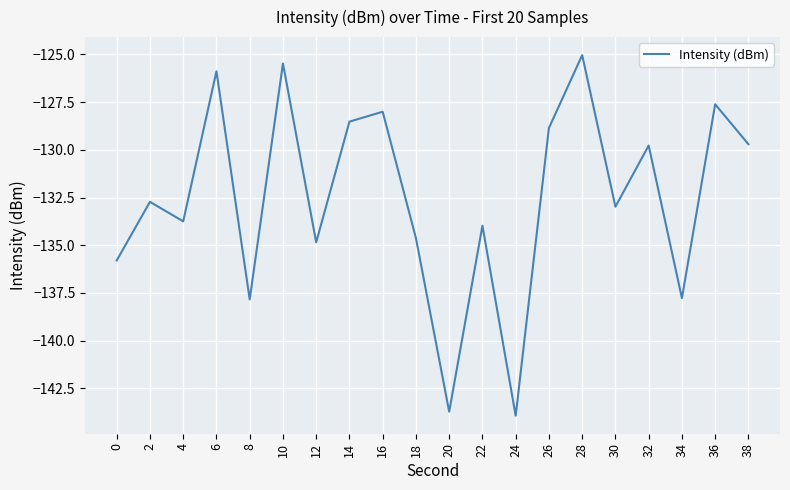

Where is the data nearest to the value -134?

22